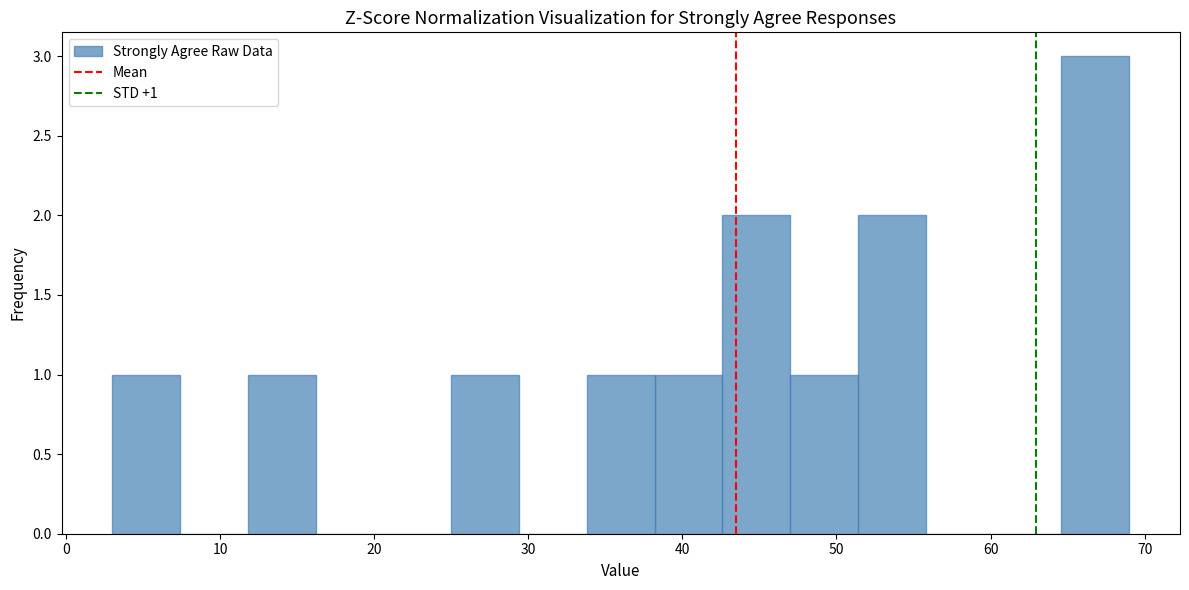

Over which range of the x-axis is the bar tallest?

64.6 to 69.0